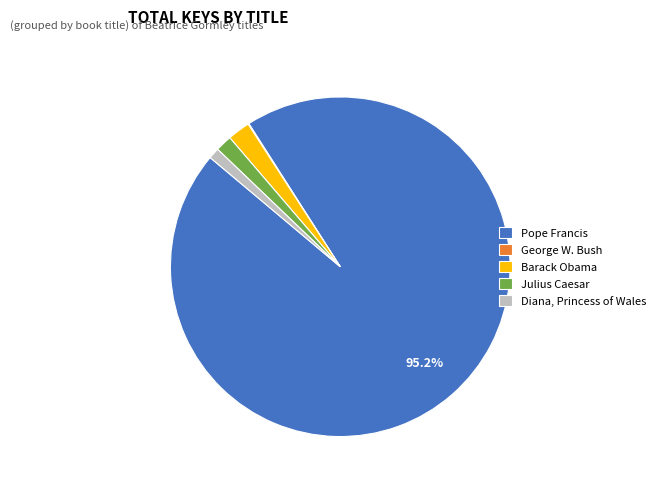

What is the largest slice in the pie chart?

Pope Francis